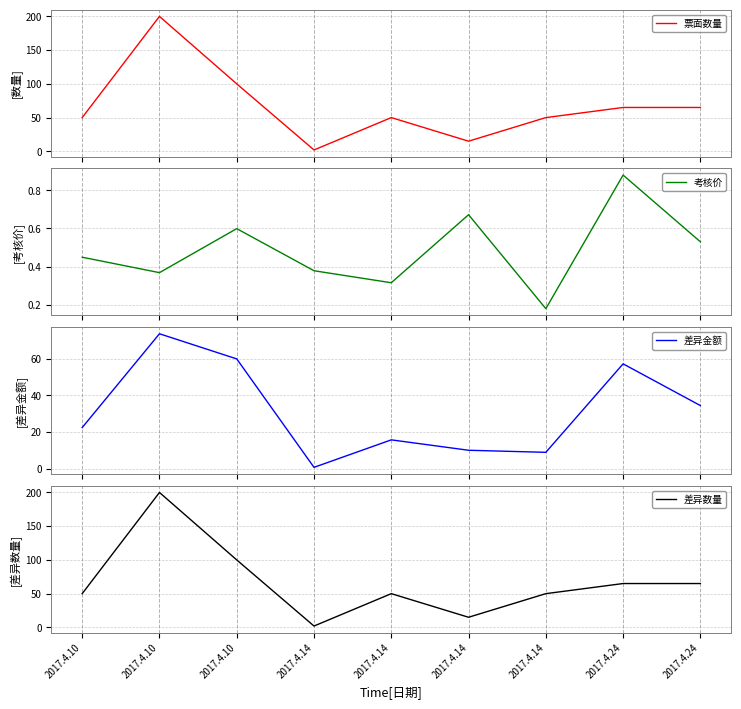

How many lines are shown in the chart?

4